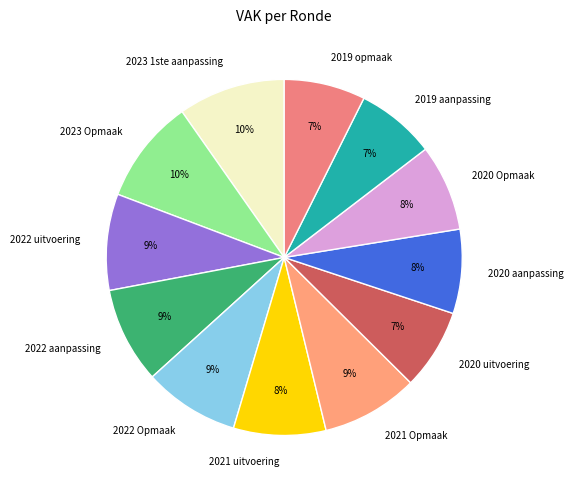

Is the sum of 2022 aanpassing and 2019 opmaak greater than half?

No